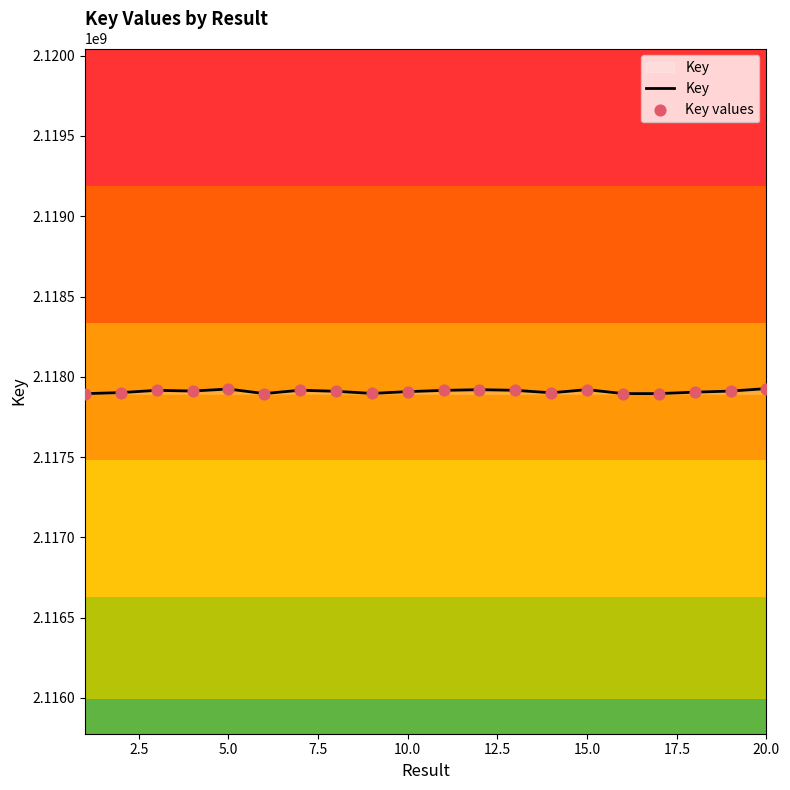

What is the maximum value shown in the chart?

2117926636